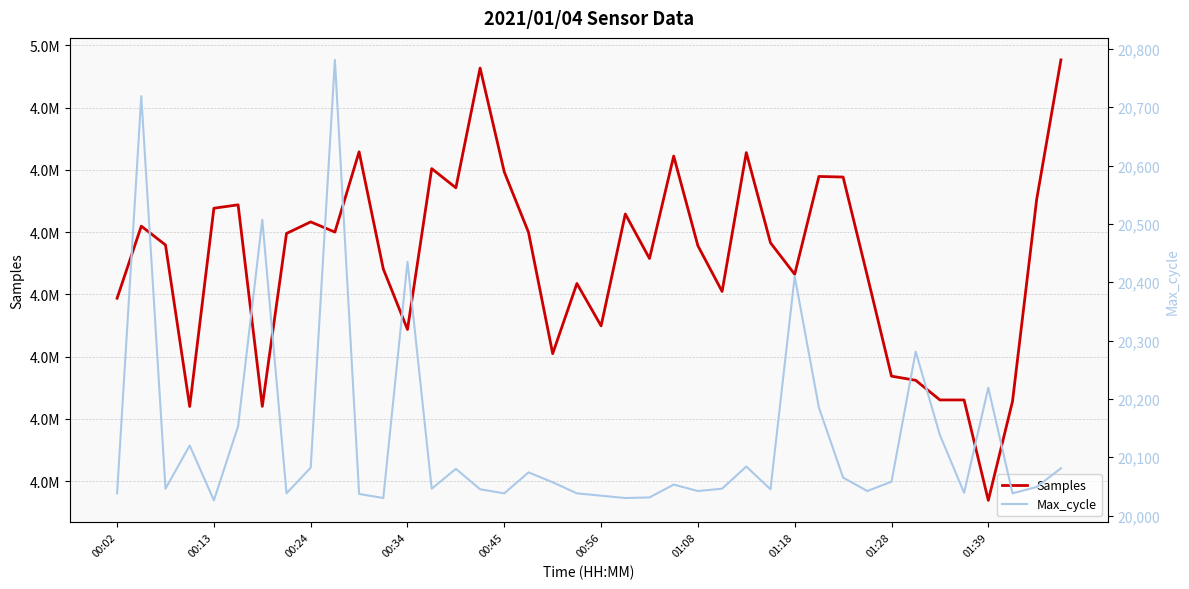

At which category is the sum across all series the highest?

39